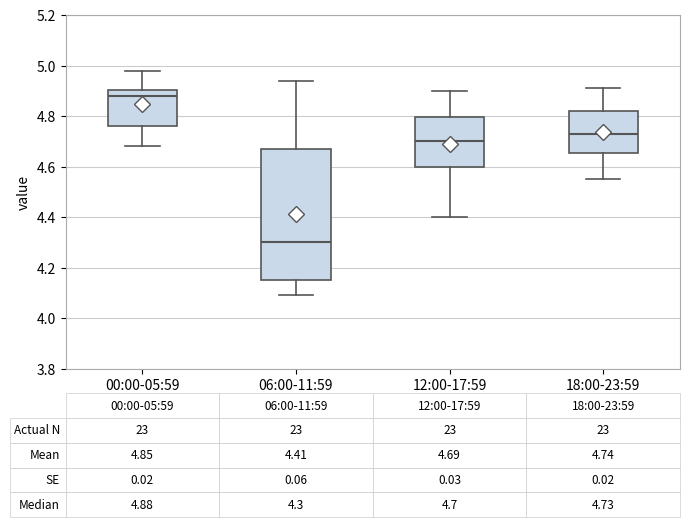

Which box has the lowest median line?

06:00-11:59